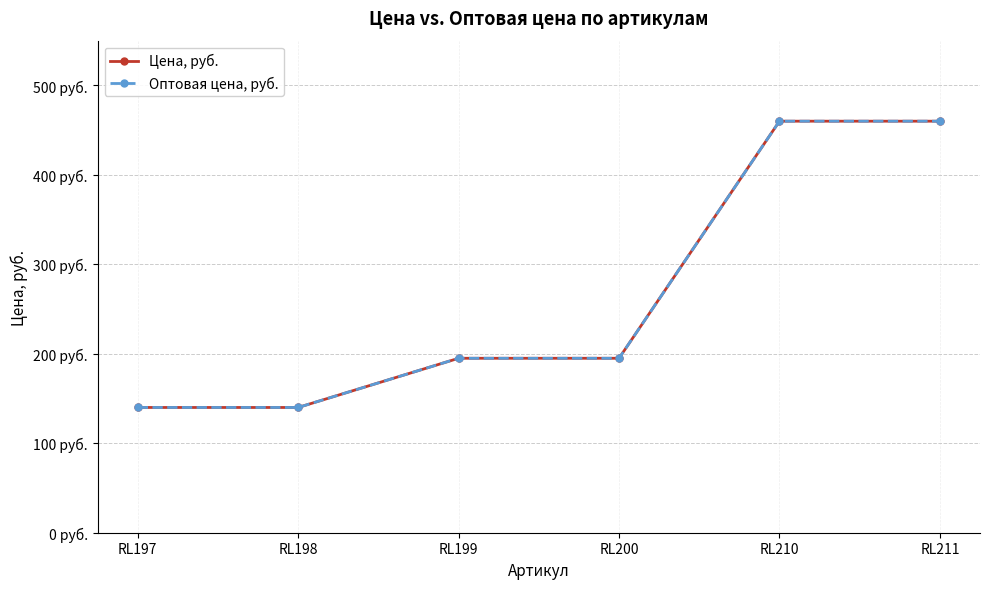

Does the chart have visible grid lines?

Yes